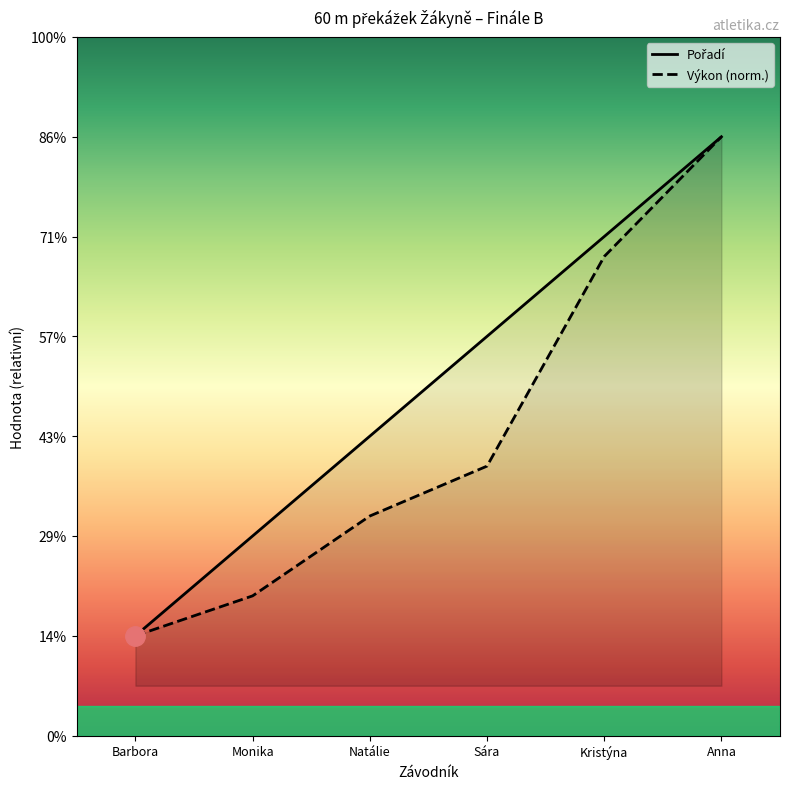

True or false: Pořadí and Výkon cross at least once.

False